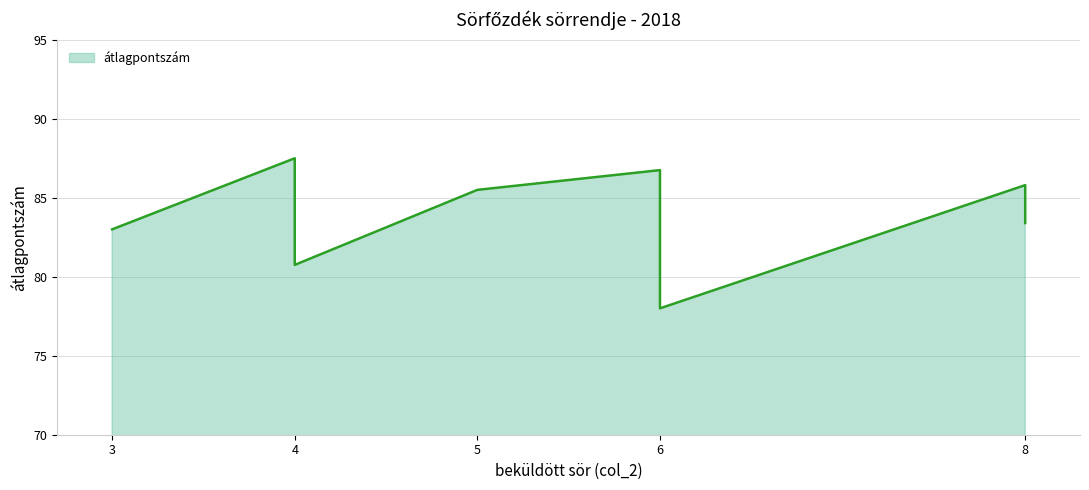

What is the maximum value shown in the chart?

87.5